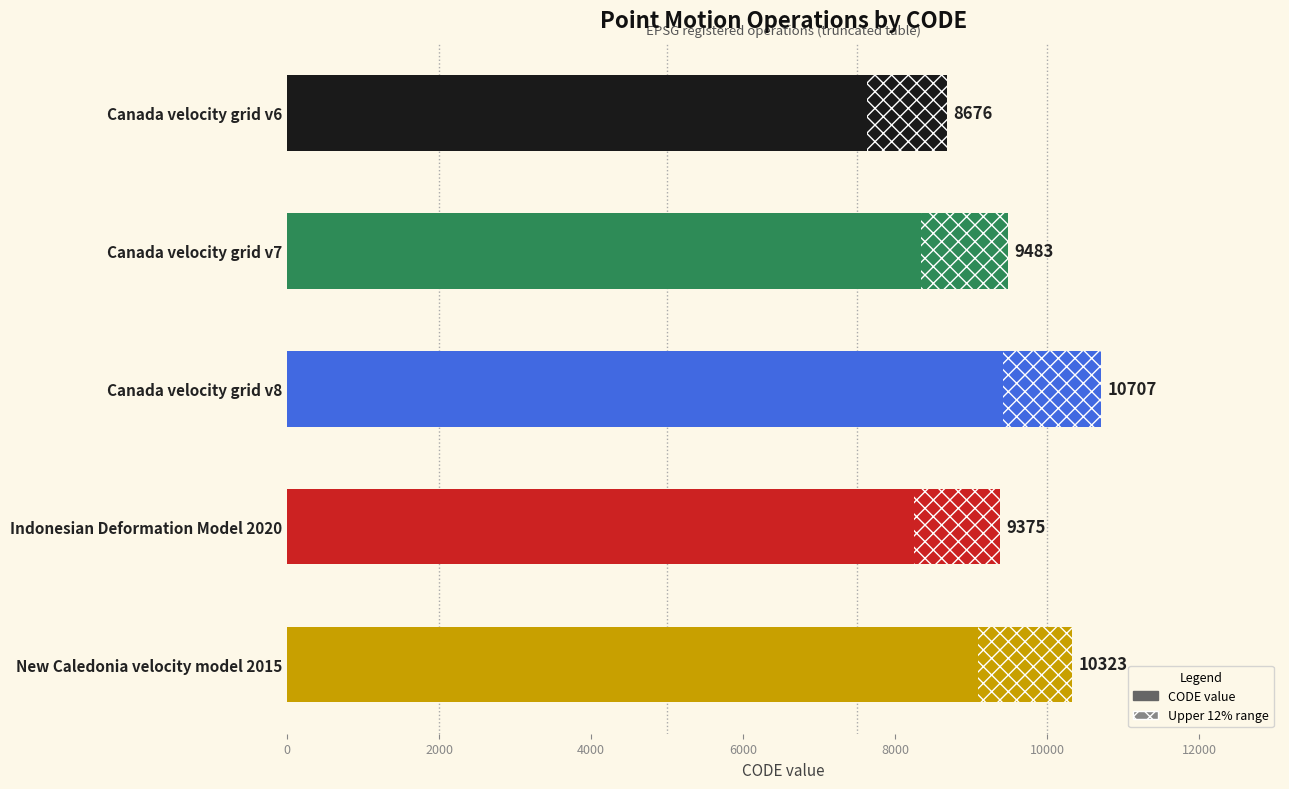

What is the greatest value displayed?

10707